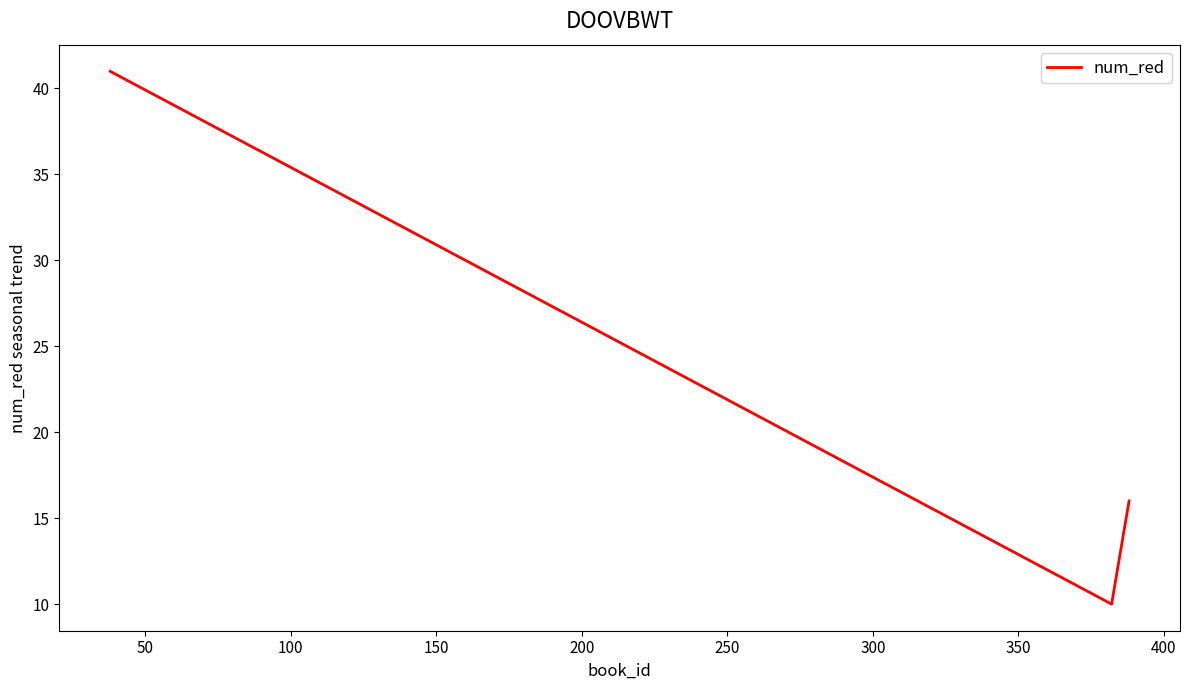

What is the sum of all values?

67